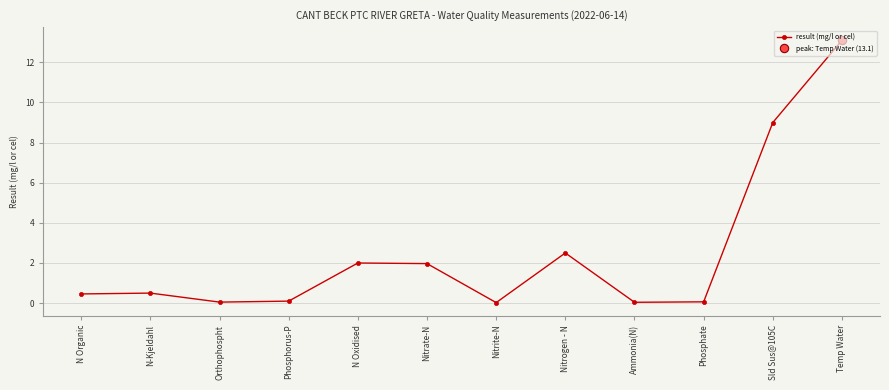

Reading left to right, transcribe all the data shown in this chart.

N Organic=0.5	N-Kjeldahl=0.5	Orthophospht=0.1	Phosphorus-P=0.1	N Oxidised=2.0	Nitrate-N=2.0	Nitrite-N=0.0	Nitrogen - N=2.5	Ammonia(N)=0.0	Phosphate=0.1	Sld Sus@105C=9.0	Temp Water=13.1